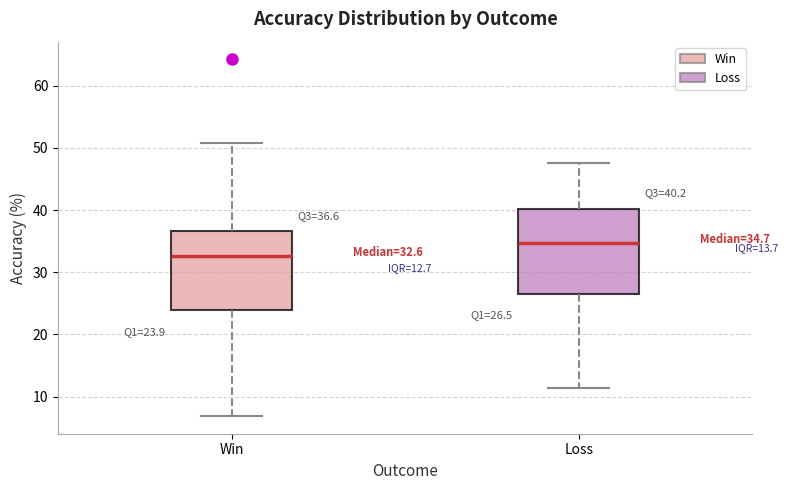

Which box's median line is the lowest?

Win